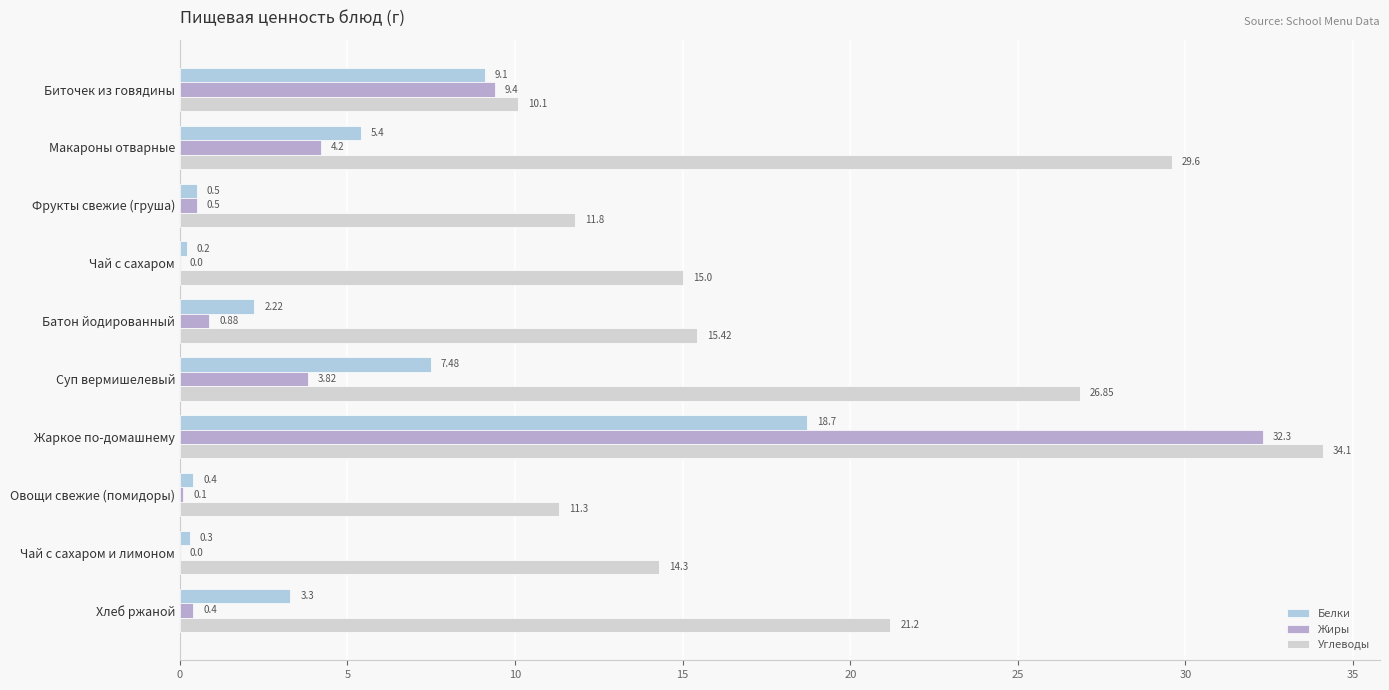

Which series changed the most between Макароны отварные and Овощи свежие (помидоры)?

Углеводы